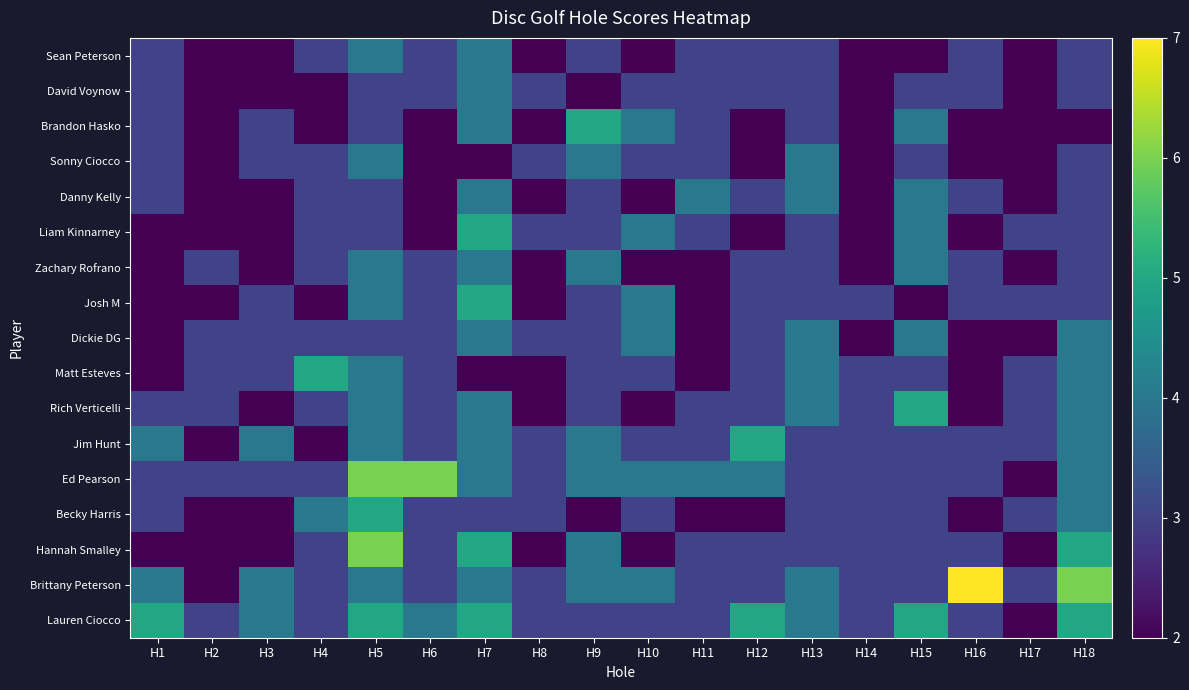

What is the total value across all series at H8?

43